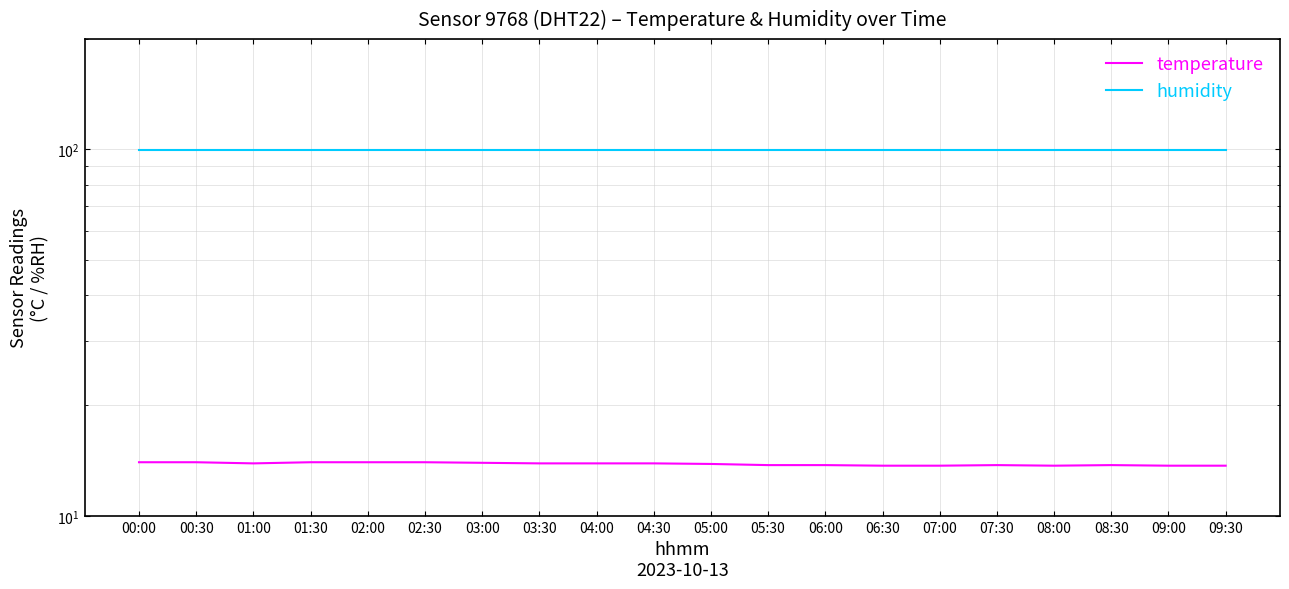

True or false: humidity and temperature cross at least once.

False